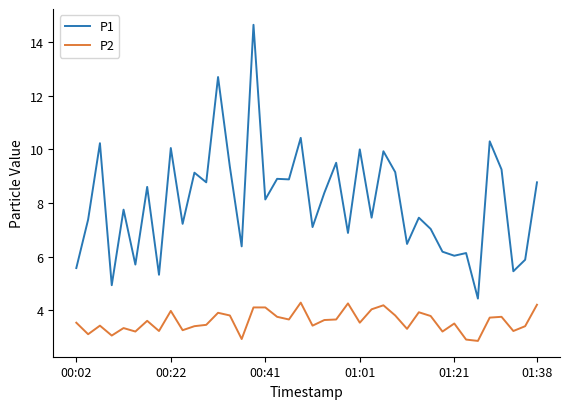

Which series has the largest range (max minus min)?

P1